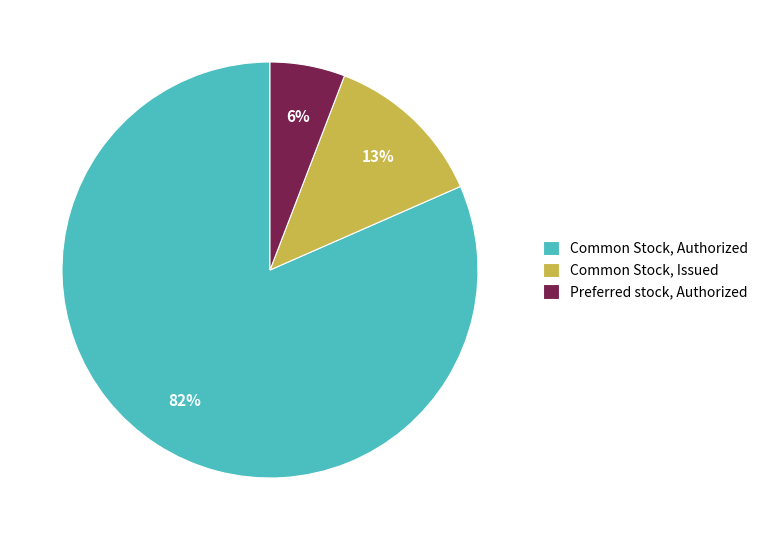

How many segments does this pie chart have?

3